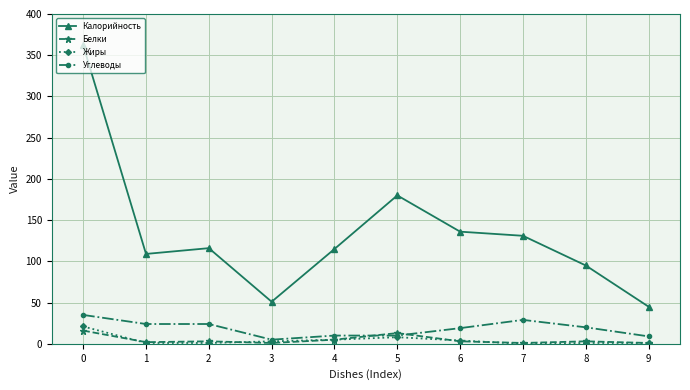

What is the sum of all Жиры values?

45